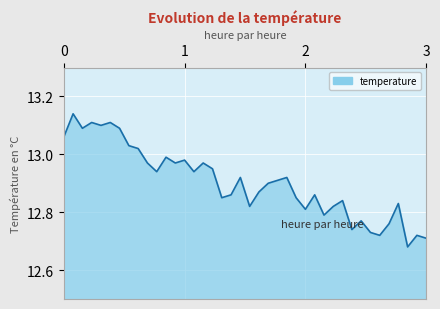

What is the difference between the maximum and minimum values?

0.5